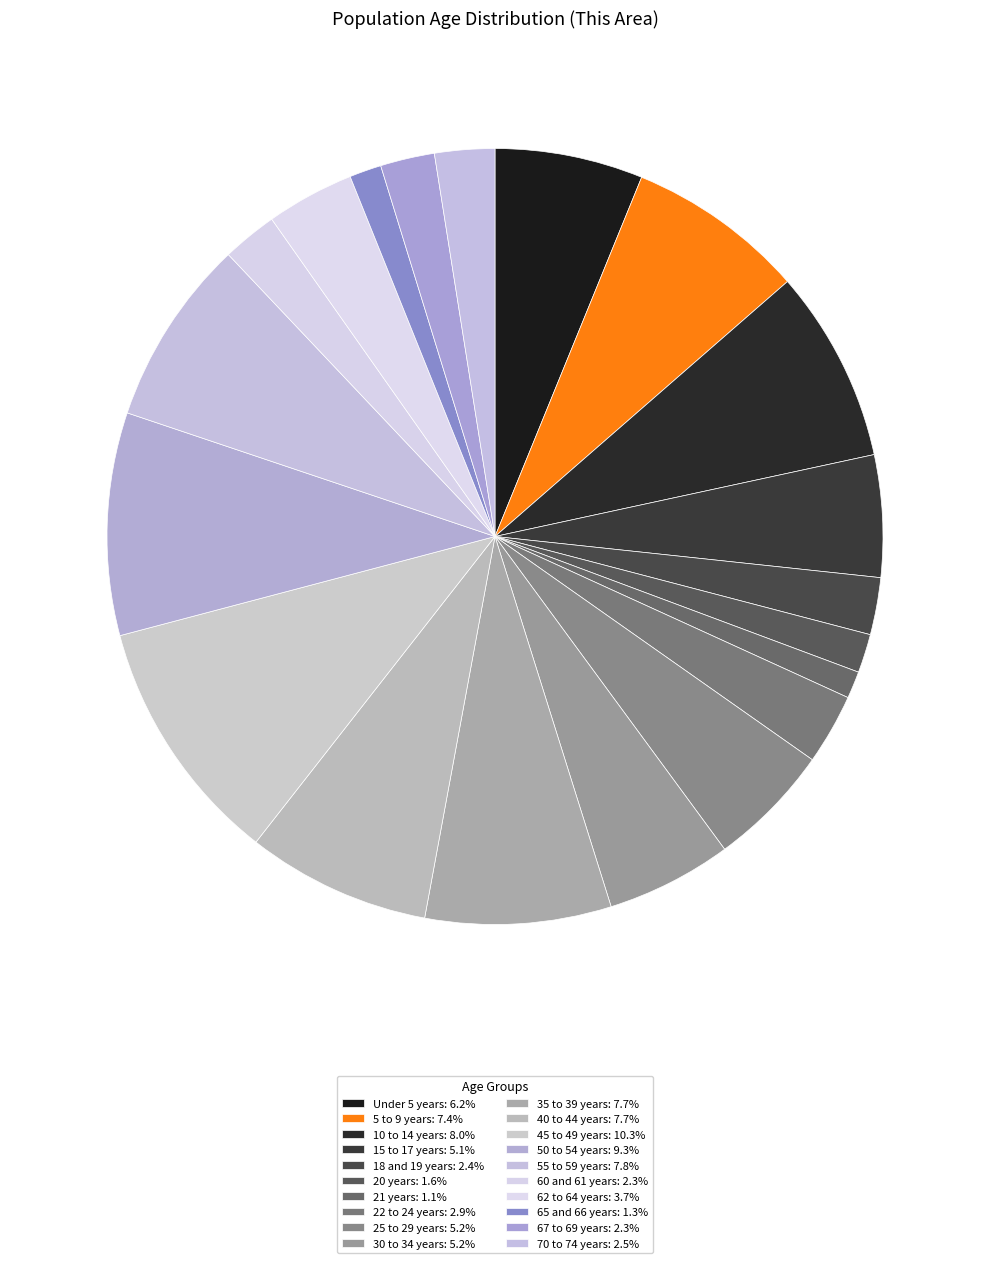

Which category has the smallest portion of the pie?

21 years